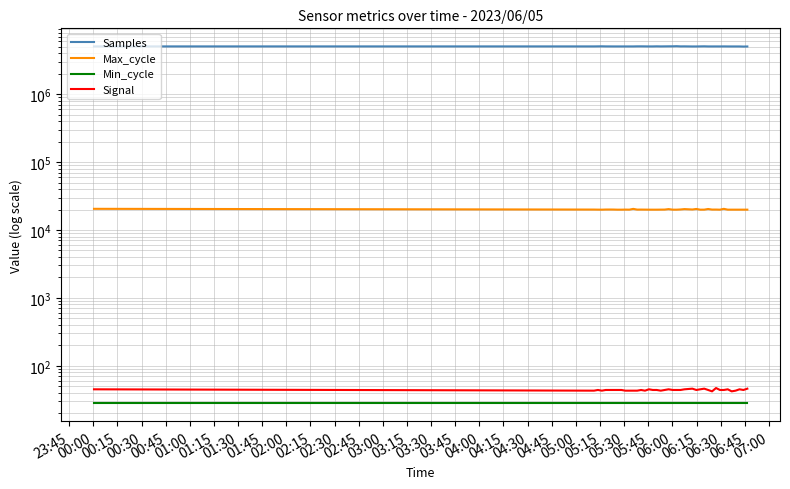

What is the label of the 32nd point from the right?

01:45